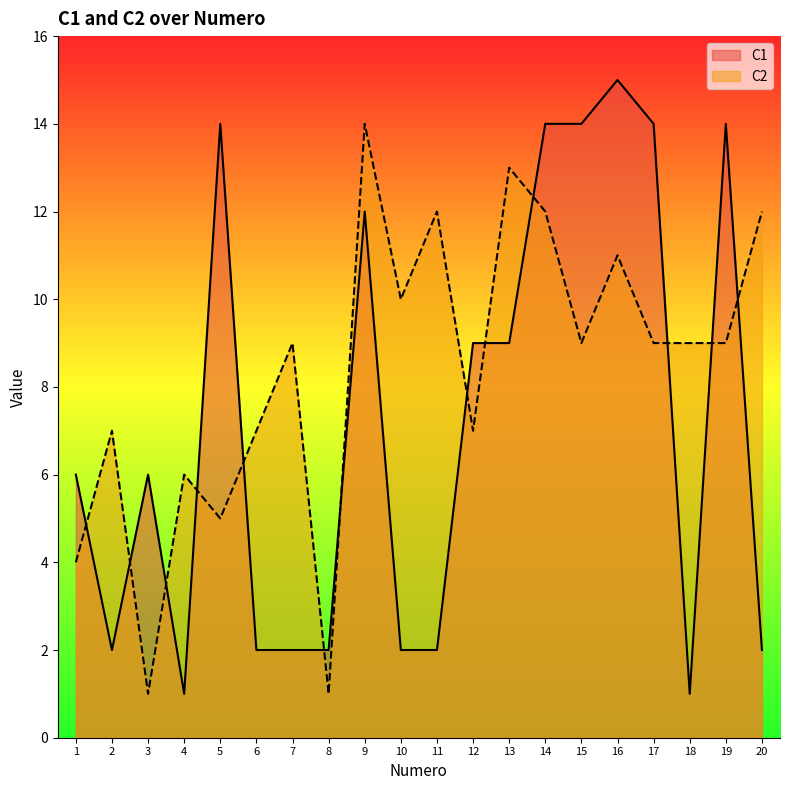

Does the chart have visible grid lines?

No